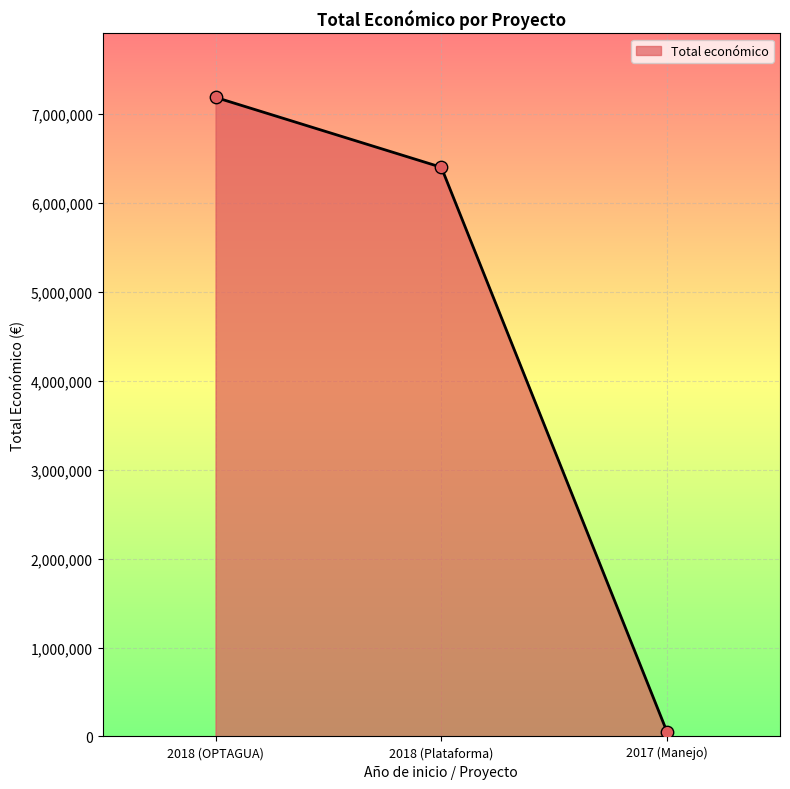

Between 2017 (Manejo) and 2018 (OPTAGUA), which is larger?

2018 (OPTAGUA)